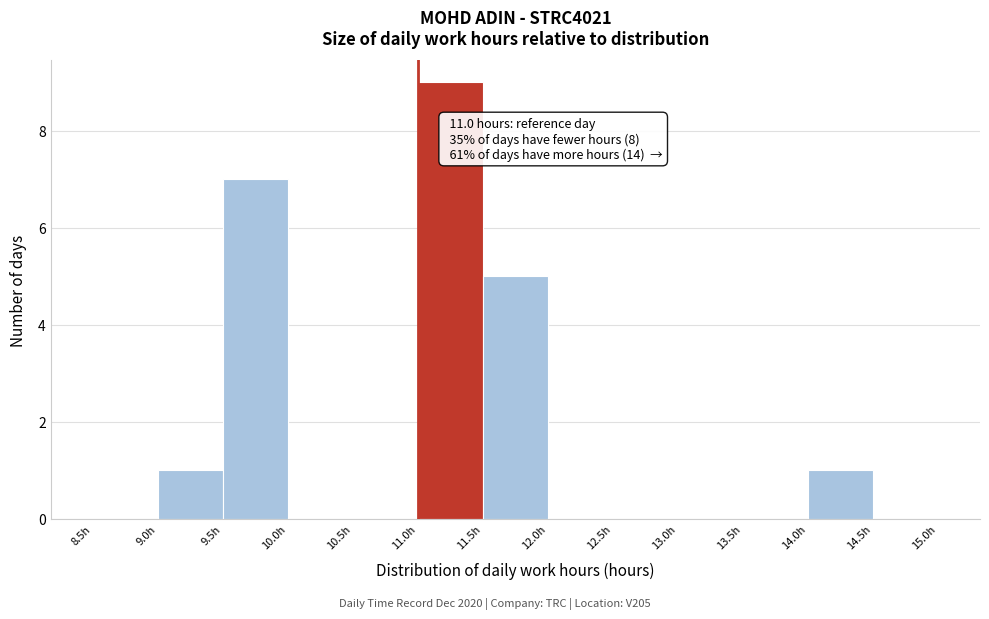

Over which range of the x-axis is the bar tallest?

11.0 to 11.5